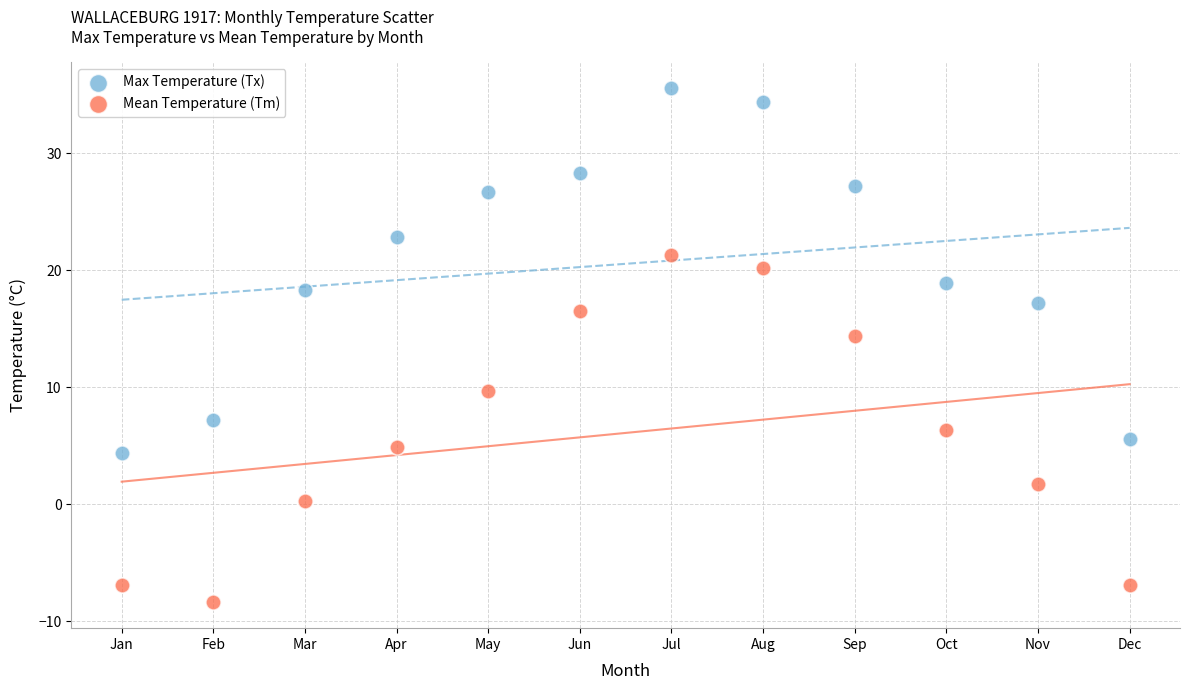

Which series contains the highest Y value?

Max Temperature (Tx)